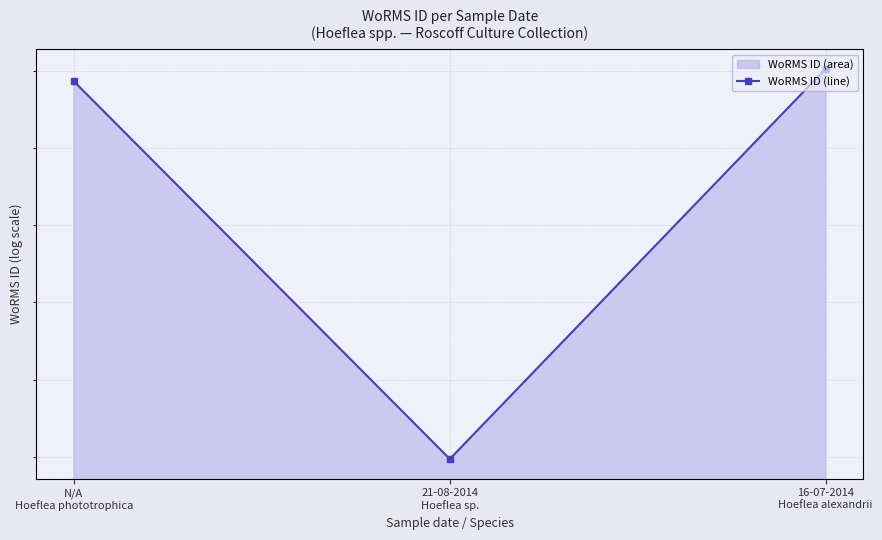

At which category does the chart reach its minimum across all series?

21-08-2014
Hoeflea sp.